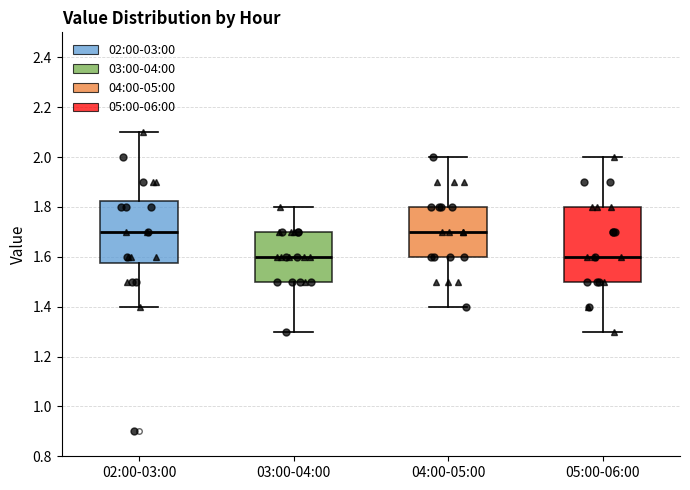

Reading left to right, read every box against the y-axis: the position of its median line, the range the box covers, and the ends of its whiskers. The values are not printed on the chart, so give them approximately, as read against the axis.

02:00-03:00: median 1.70, box 1.58 to 1.82, whiskers 1.40 to 2.10
03:00-04:00: median 1.60, box 1.50 to 1.70, whiskers 1.30 to 1.80
04:00-05:00: median 1.70, box 1.60 to 1.80, whiskers 1.40 to 2.00
05:00-06:00: median 1.60, box 1.50 to 1.80, whiskers 1.30 to 2.00